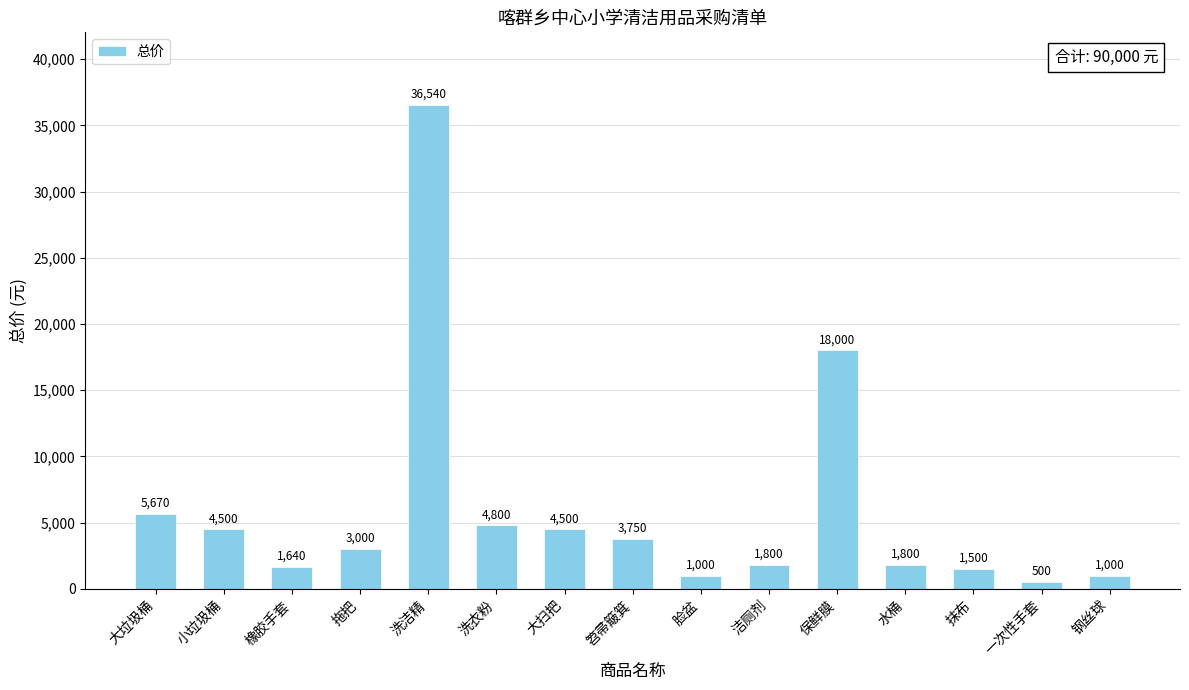

Which category has the highest value across all series?

洗洁精